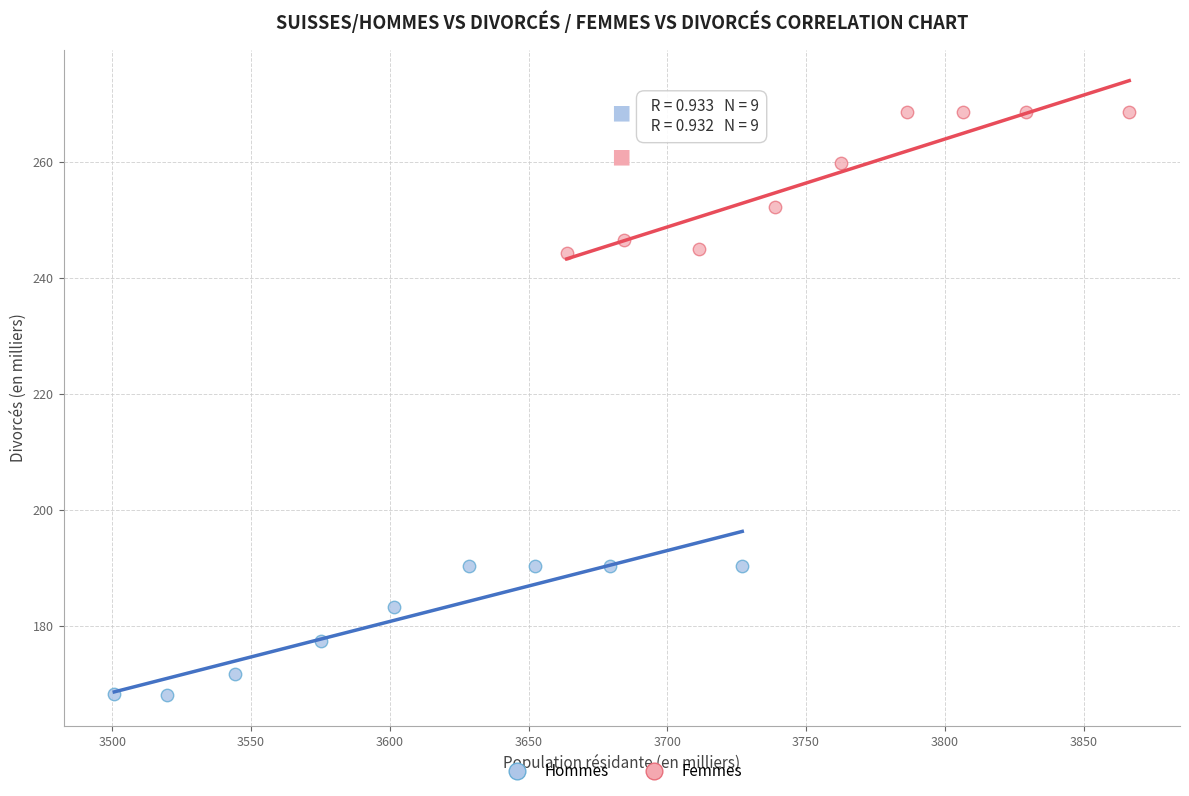

Which series reaches the minimum Y coordinate?

Hommes